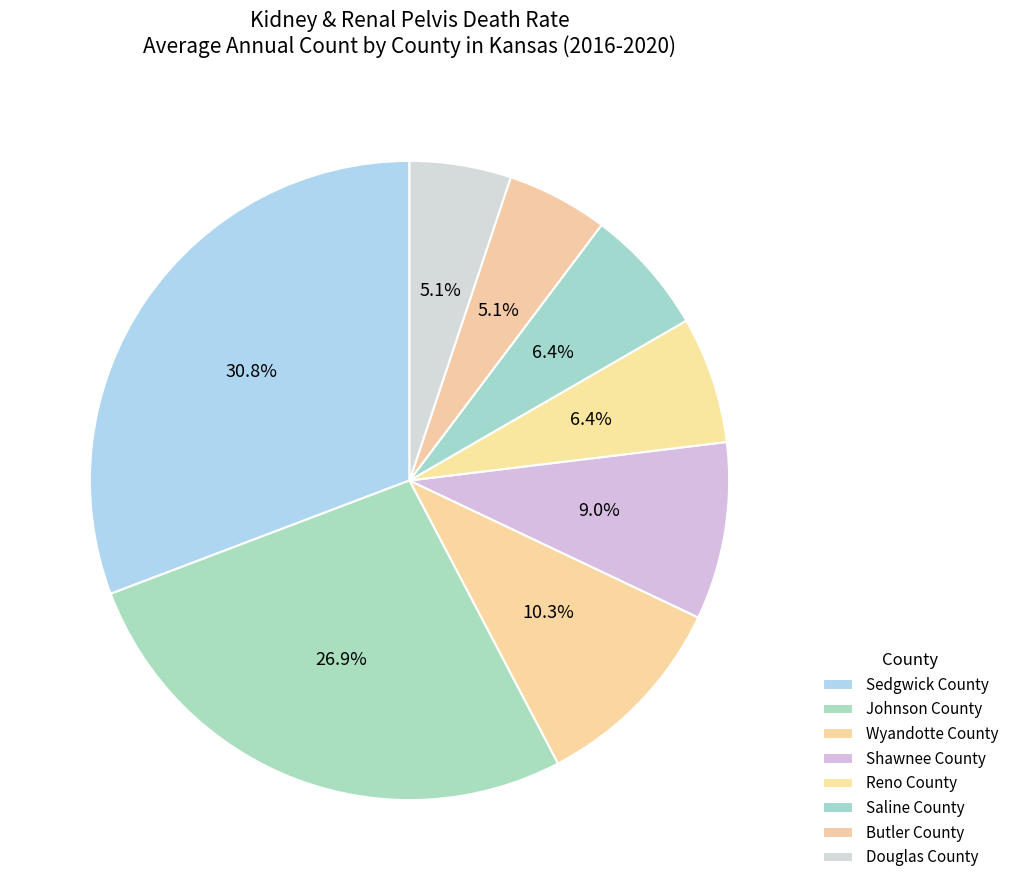

How many segments does this pie chart have?

8